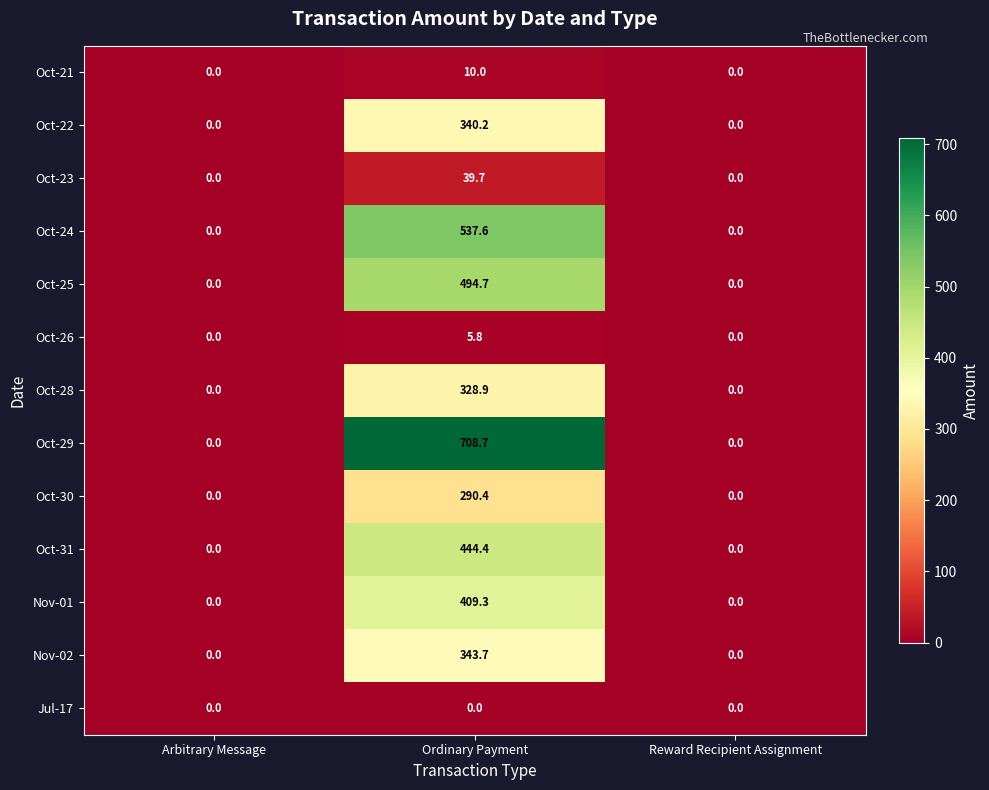

What is the difference between the Oct-24 values at Ordinary Payment and Arbitrary Message?

537.6